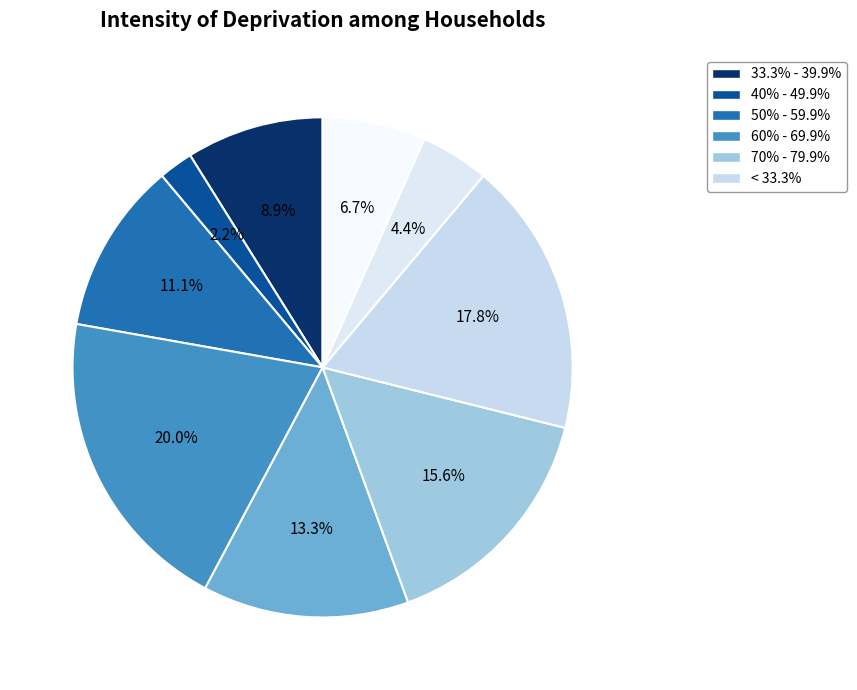

To the nearest percent, what is the difference between the largest and smallest slice percentages?

18%